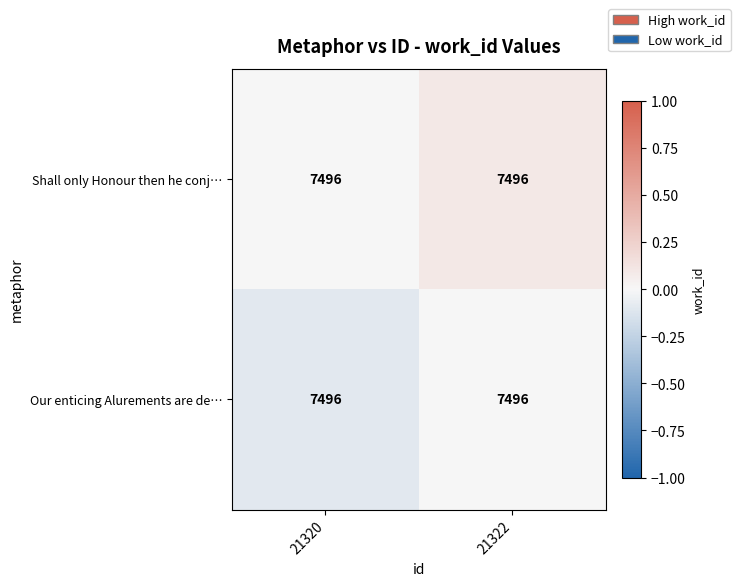

Count the Shall only Honour then he conj… values in the range 0 to 1.

2